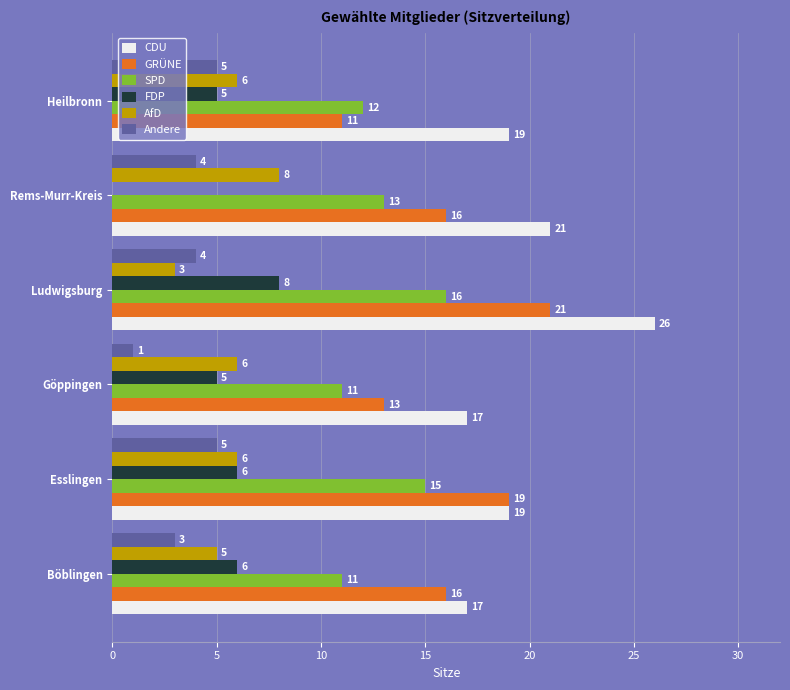

Which series has the largest total across all categories?

CDU